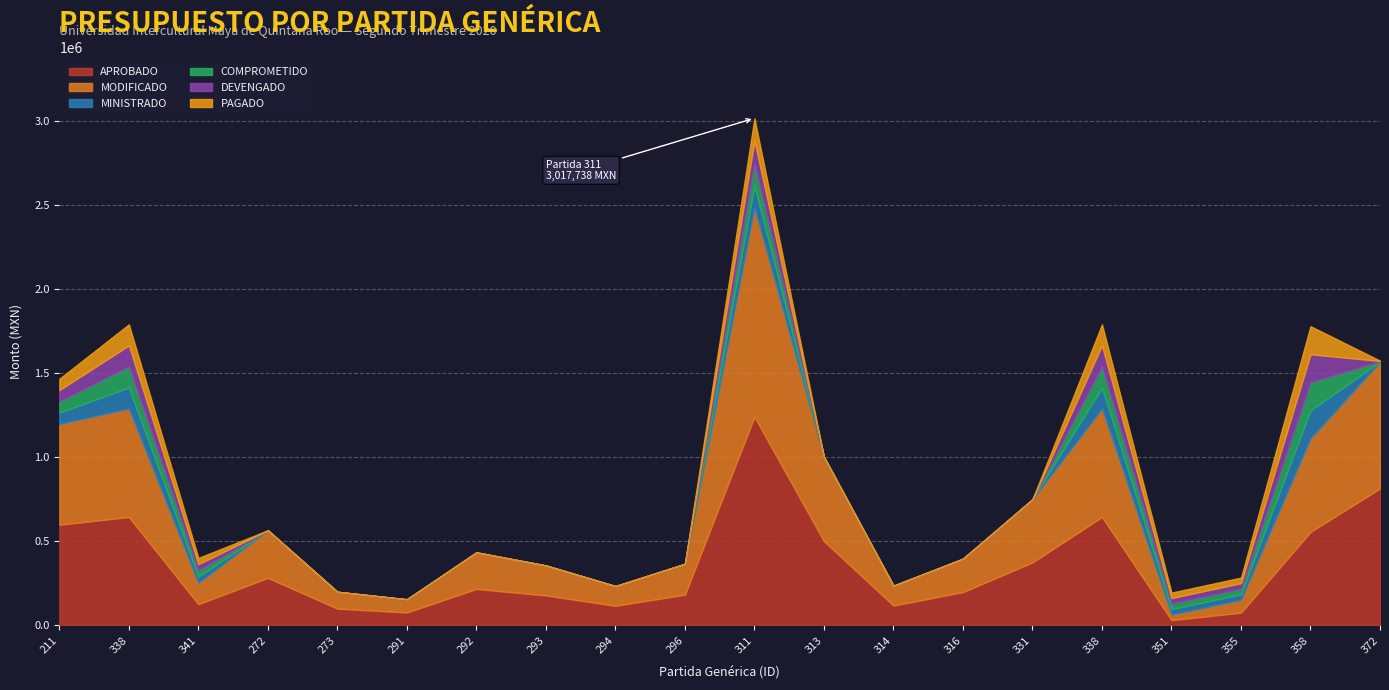

Is it true that MINISTRADO equals 0.0 at 272?

True